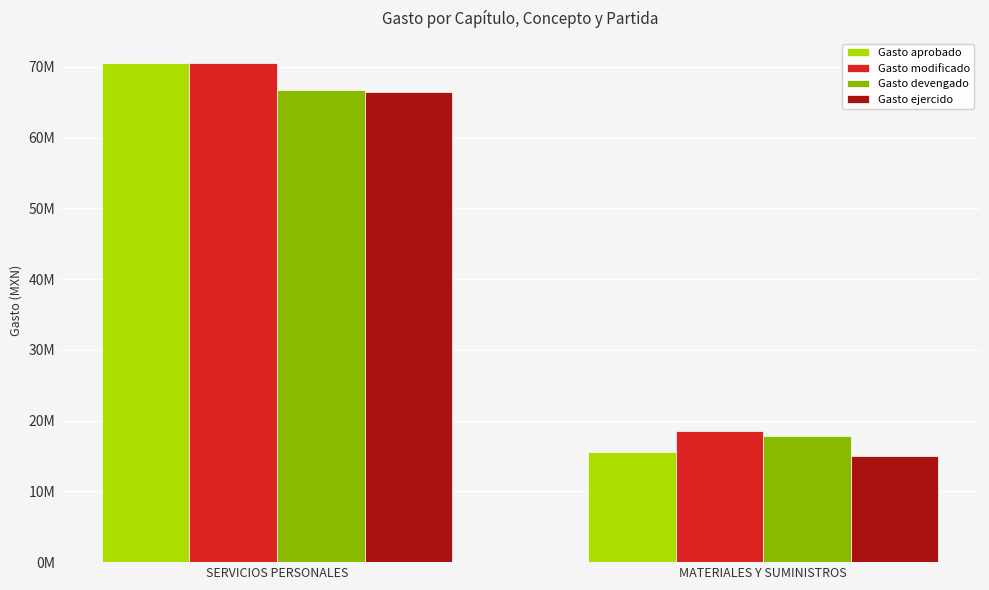

Are the bars grouped side by side (vs. stacked)?

Yes